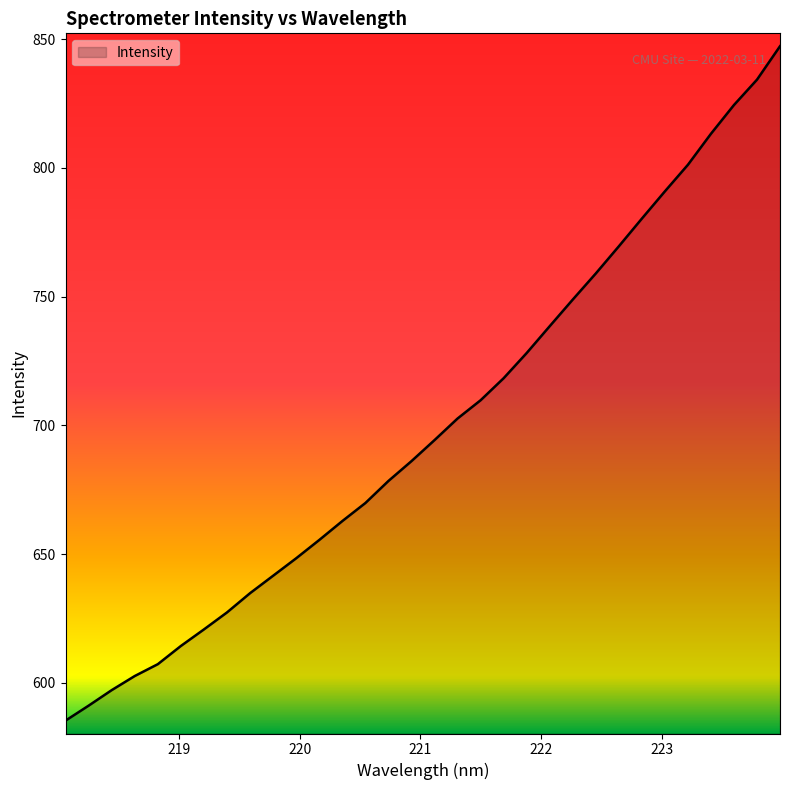

What is the difference between the maximum and minimum values?

261.8